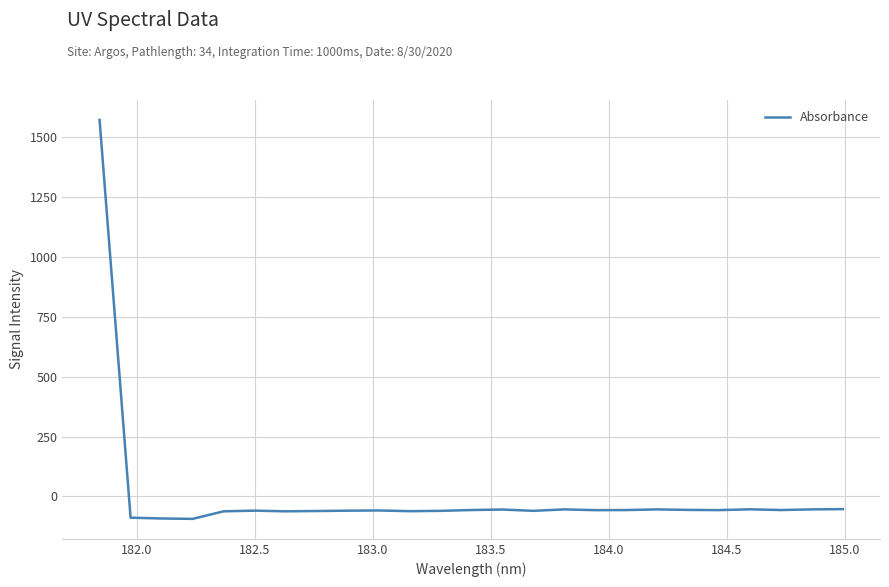

What is the difference between the maximum and minimum values?

1665.3